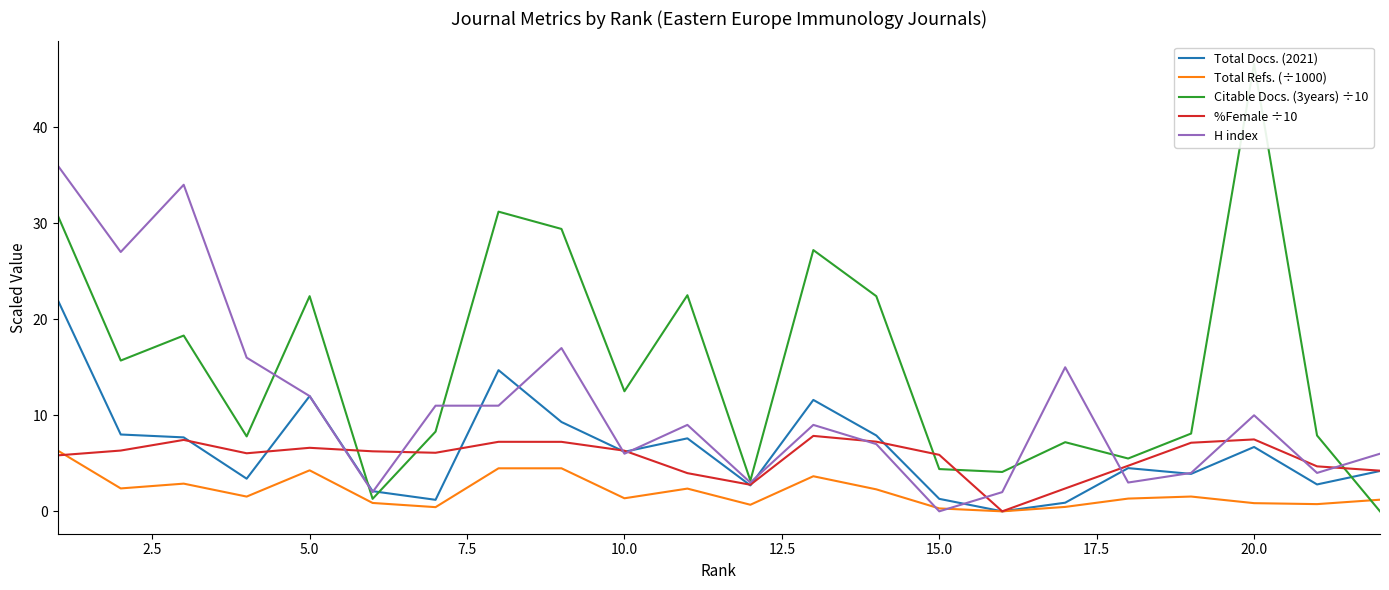

How many data points in Total Refs. (÷1000) are less than 1?

8